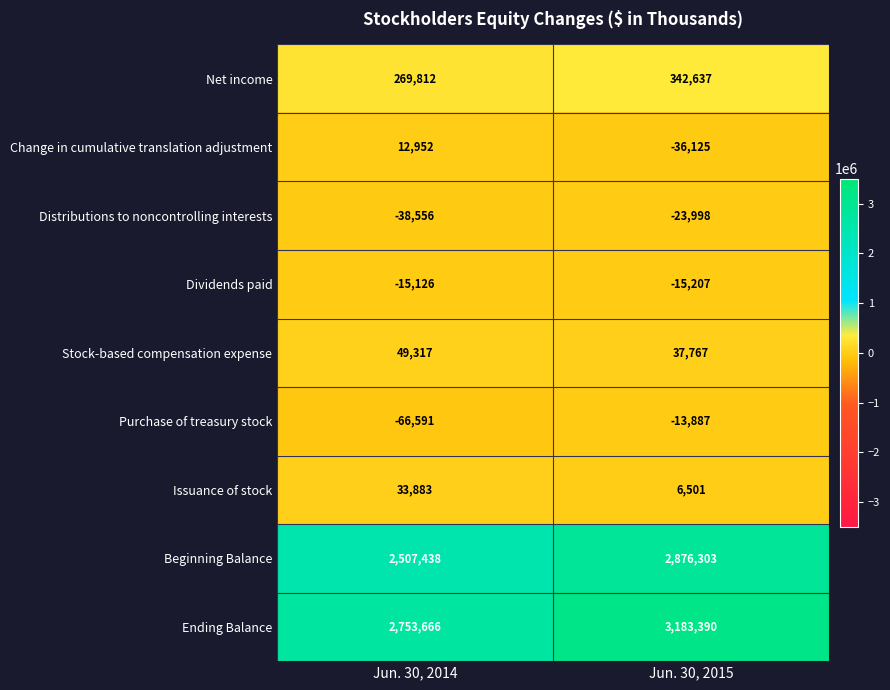

Reading left to right, list all the values displayed in this chart.

Net income: 269812	342637
Change in cumulative translation adjustment: 12952	-36125
Distributions to noncontrolling interests: -38556	-23998
Dividends paid: -15126	-15207
Stock-based compensation expense: 49317	37767
Purchase of treasury stock: -66591	-13887
Issuance of stock: 33883	6501
Beginning Balance: 2507438	2876303
Ending Balance: 2753666	3183390